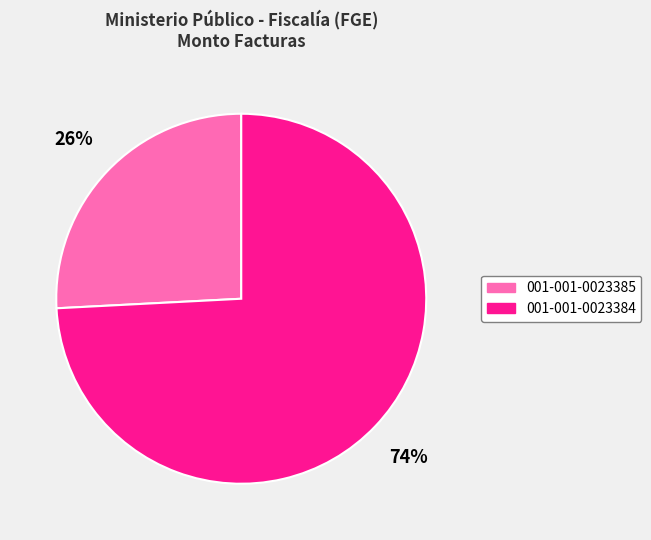

What is the majority slice?

001-001-0023384